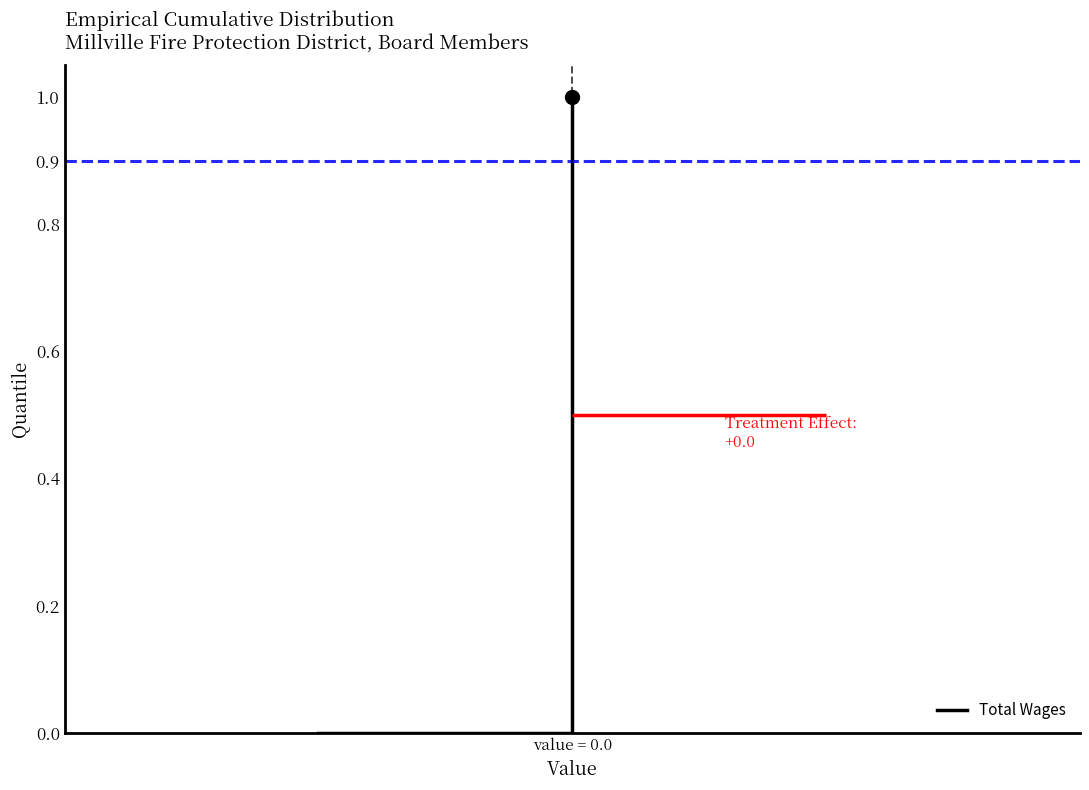

True or false: there are more than 2 points higher than both neighbors.

False